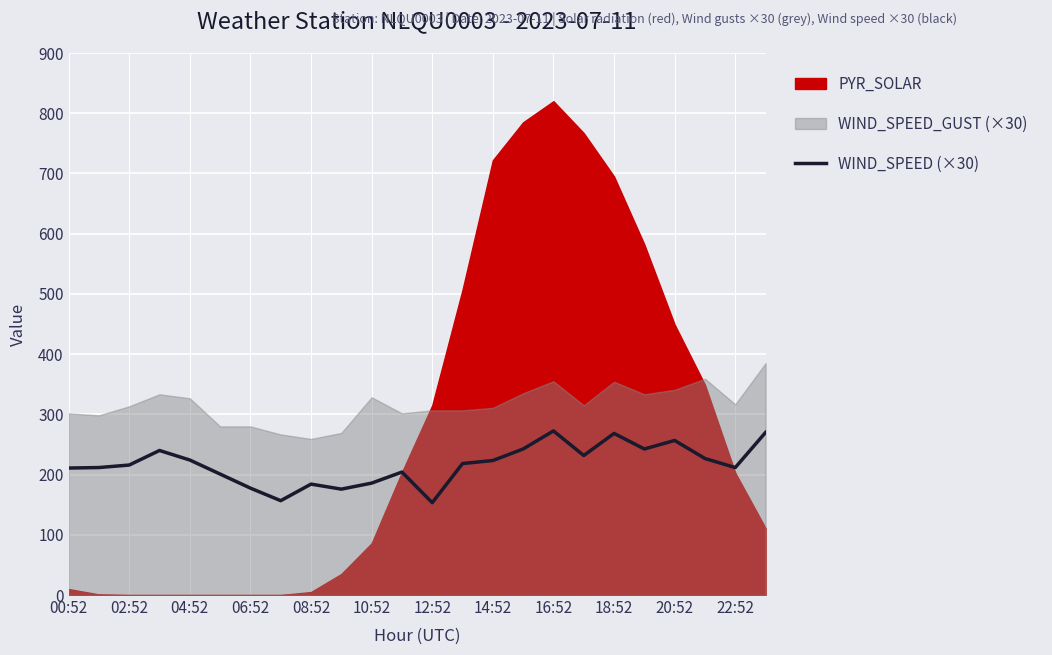

The value of WIND_SPEED (×30) at 06:52 is 45.4. True or false?

False